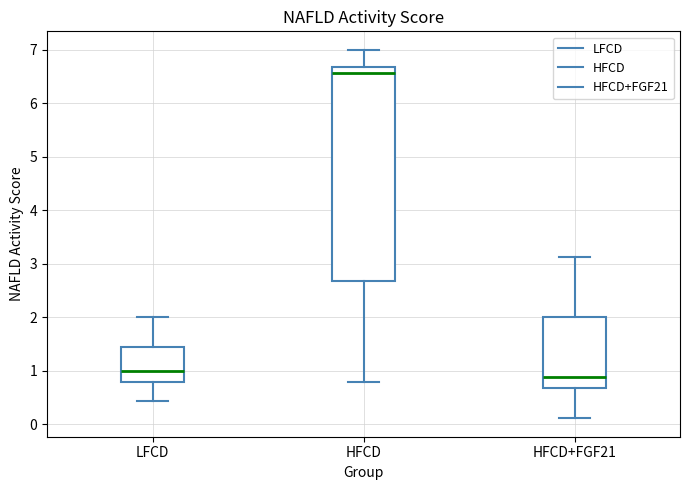

Reading left to right, read every box against the y-axis: the position of its median line, the range the box covers, and the ends of its whiskers. The values are not printed on the chart, so give them approximately, as read against the axis.

LFCD: median 1.0, box 0.8 to 1.4, whiskers 0.4 to 2.0
HFCD: median 6.6, box 2.7 to 6.7, whiskers 0.8 to 7.0
HFCD+FGF21: median 0.9, box 0.7 to 2.0, whiskers 0.1 to 3.1